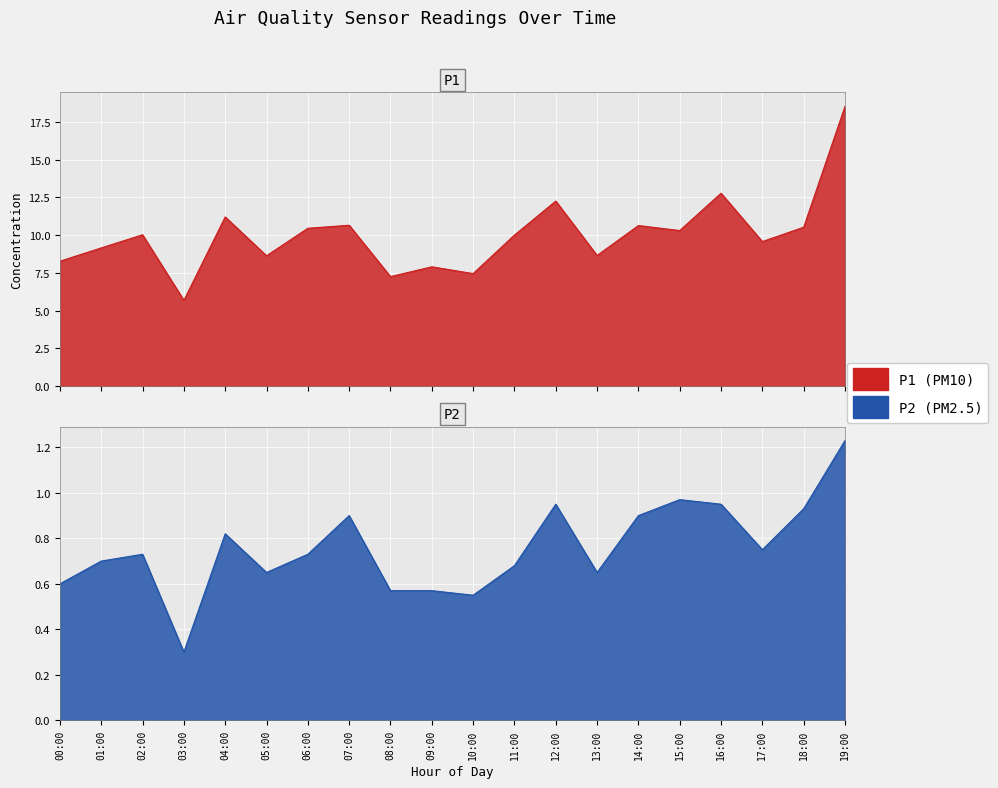

Is it true that P2 equals 0.9 at 14:00?

True